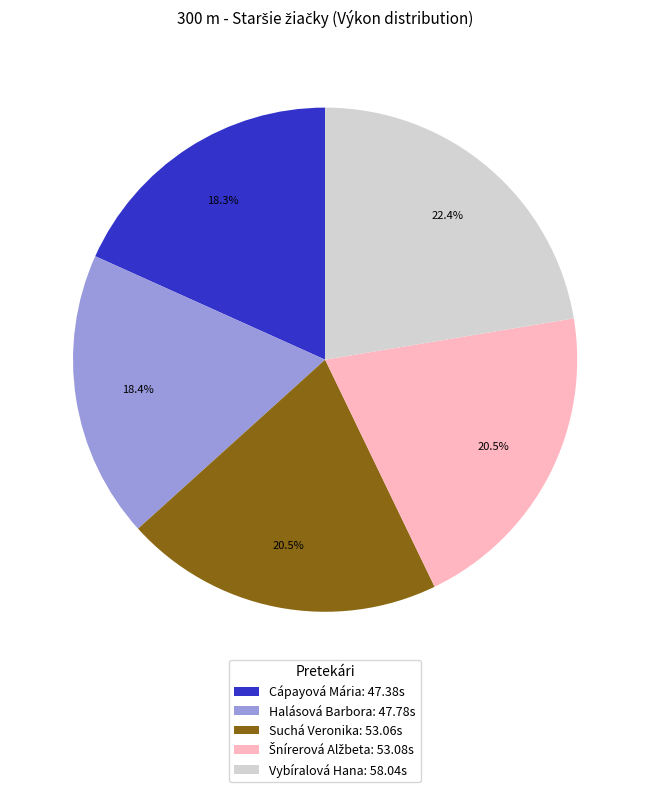

To the nearest percent, what is the combined percentage of Cápayová Mária and Vybíralová Hana?

41%